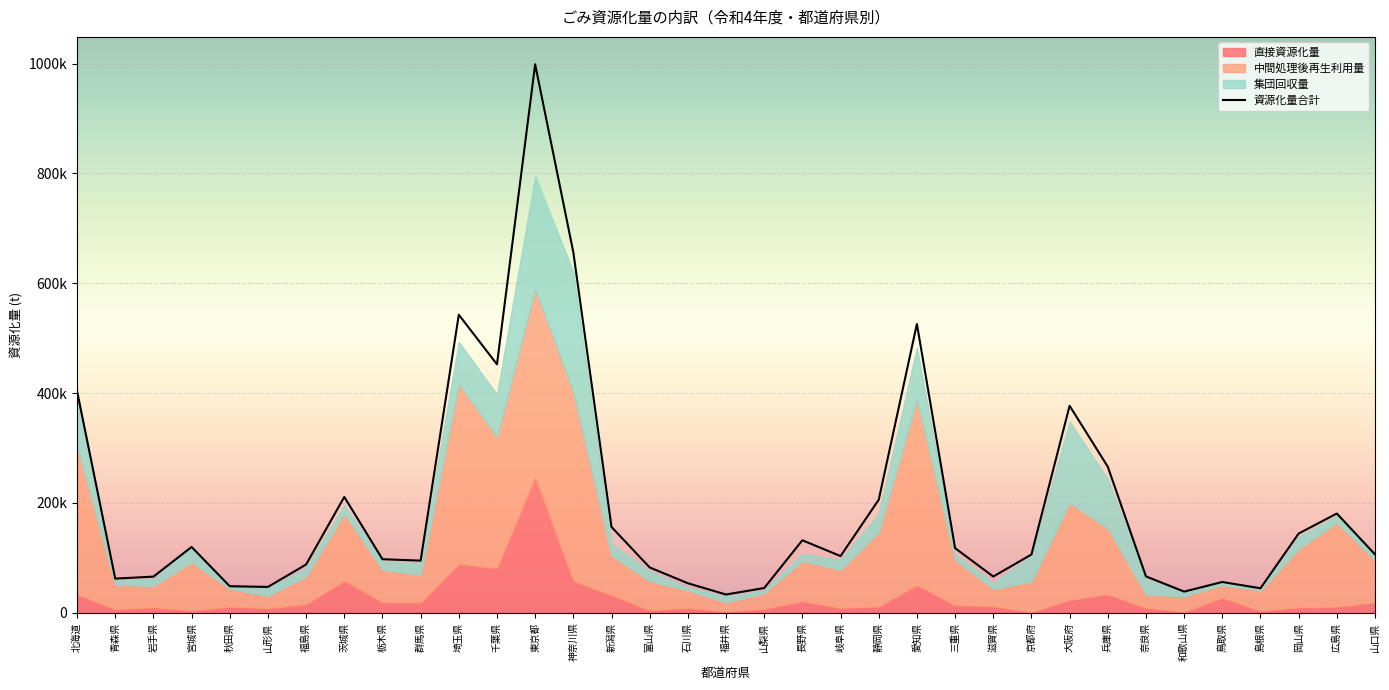

What position from the left is 滋賀県?

25